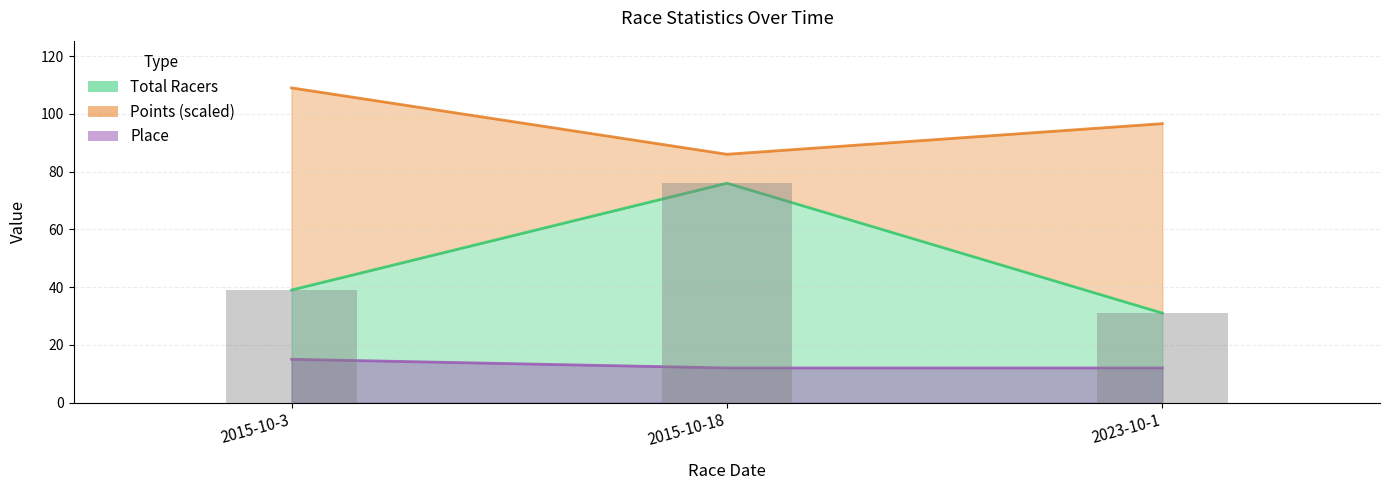

Read the Place value at 2015-10-18.

12